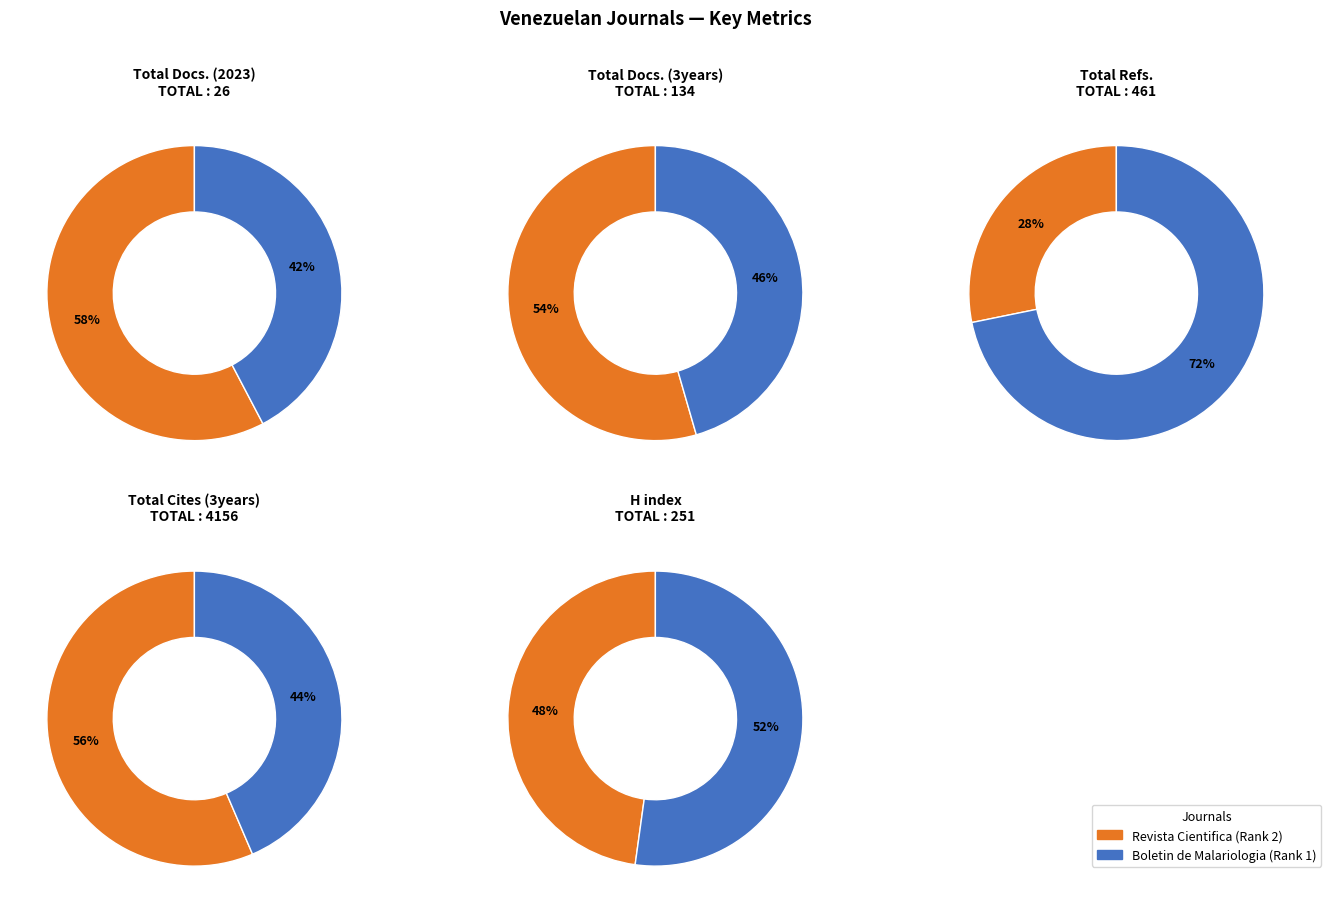

Rank the series at Revista Cientifica (Rank 2) from highest to lowest value.

Total Cites (3years), Total Refs., H index, Total Docs. (3years), Total Docs. (2023)